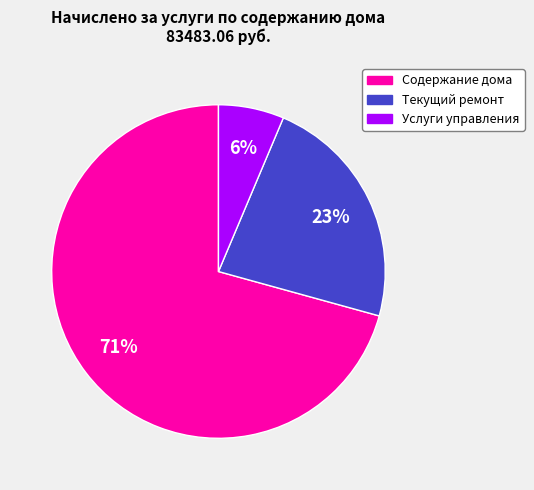

How many segments does this pie chart have?

3